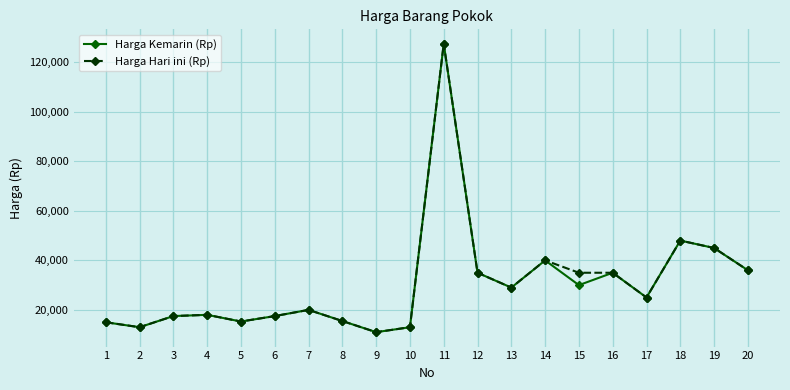

What is the total value across all series at 15?

65000